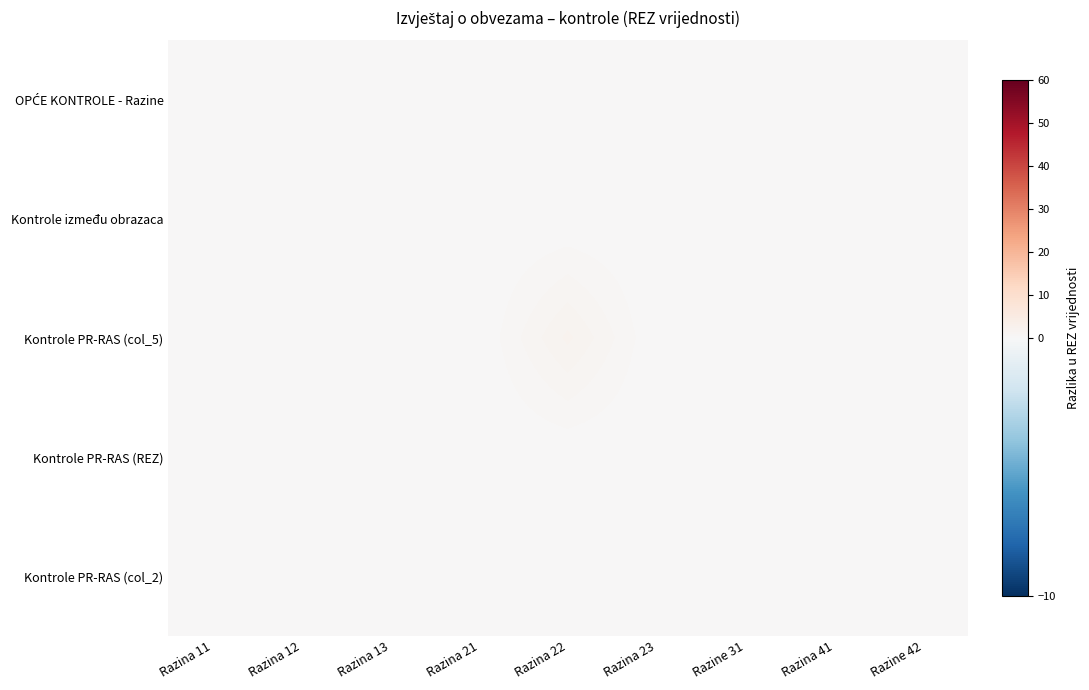

At Razina 22, list the series in order from largest to smallest.

Kontrole PR-RAS (col_5), OPĆE KONTROLE - Razine, Kontrole između obrazaca, Kontrole PR-RAS (REZ), Kontrole PR-RAS (col_2)